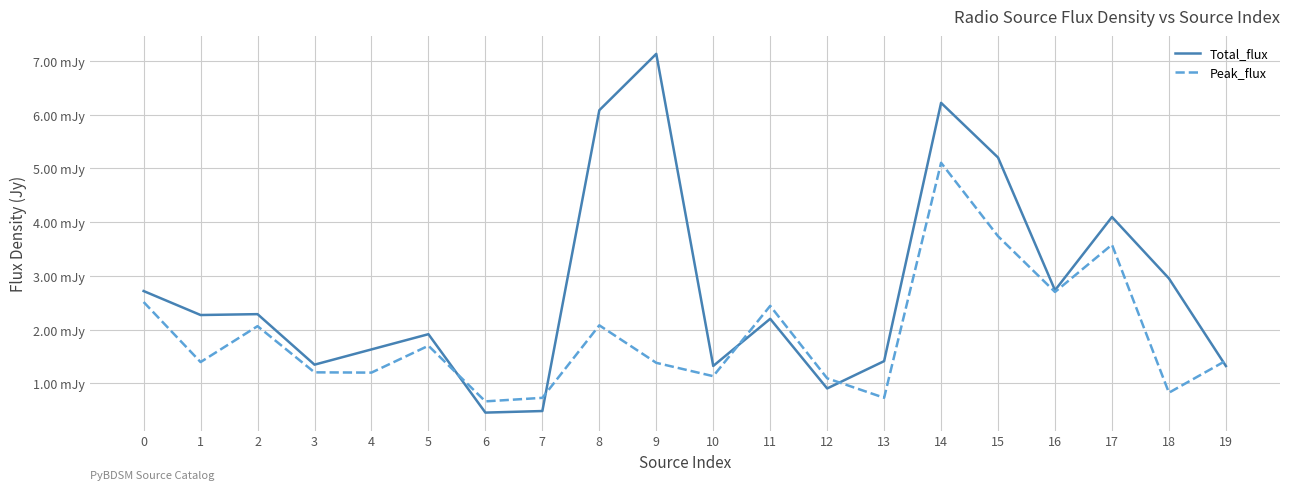

At which label is Total_flux closest to 0?

6